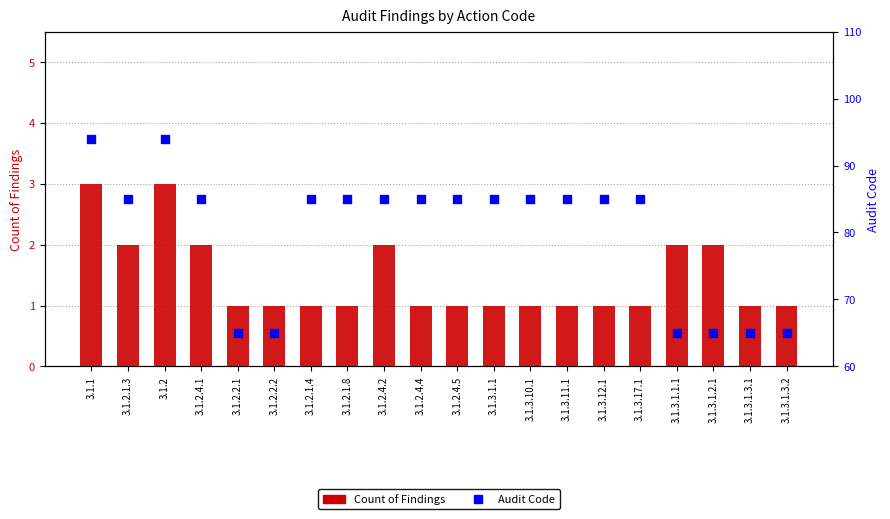

Which series reaches the minimum Y coordinate?

Count of Findings